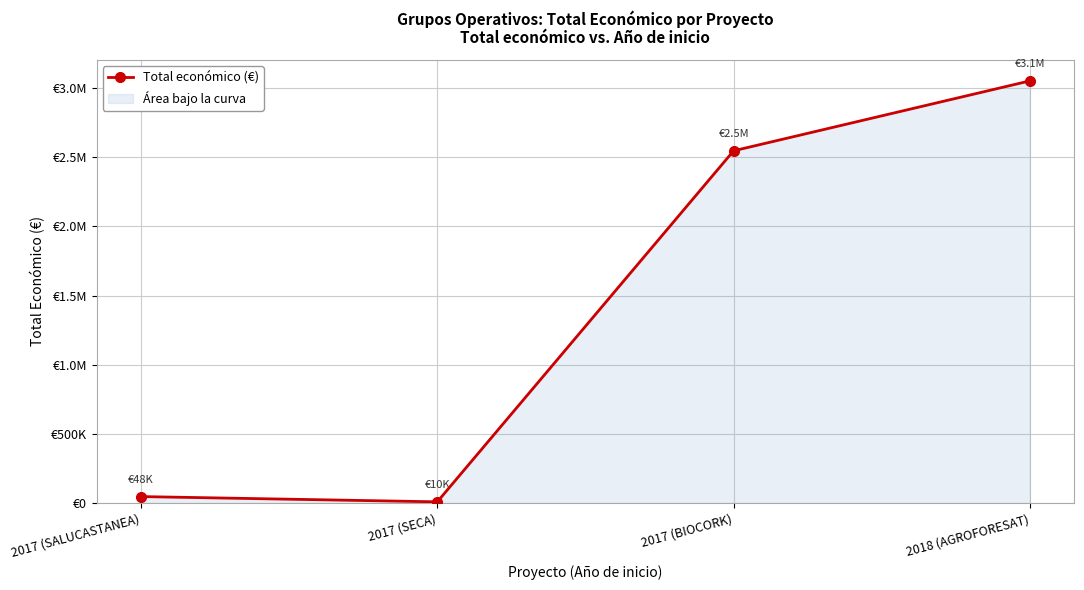

What is the label of the 3rd point from the left?

2017 (BIOCORK)